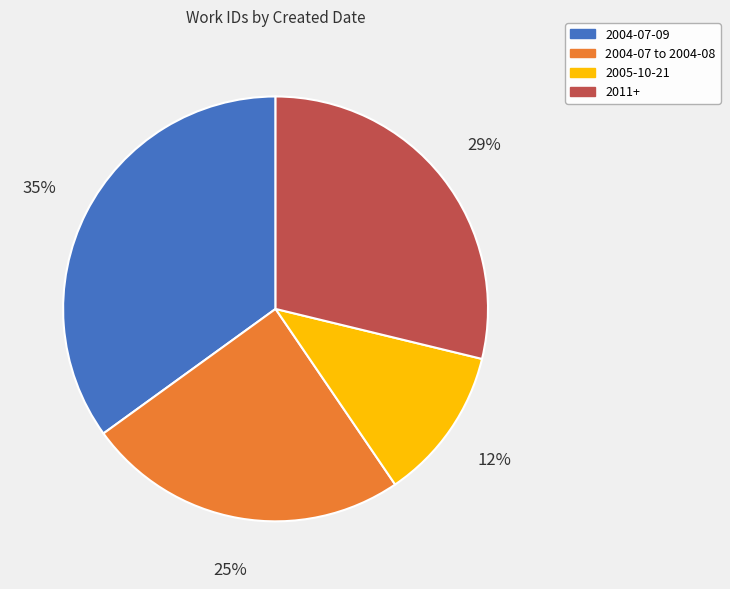

Which has a higher value, 2011+ or 2004-07 to 2004-08?

2011+